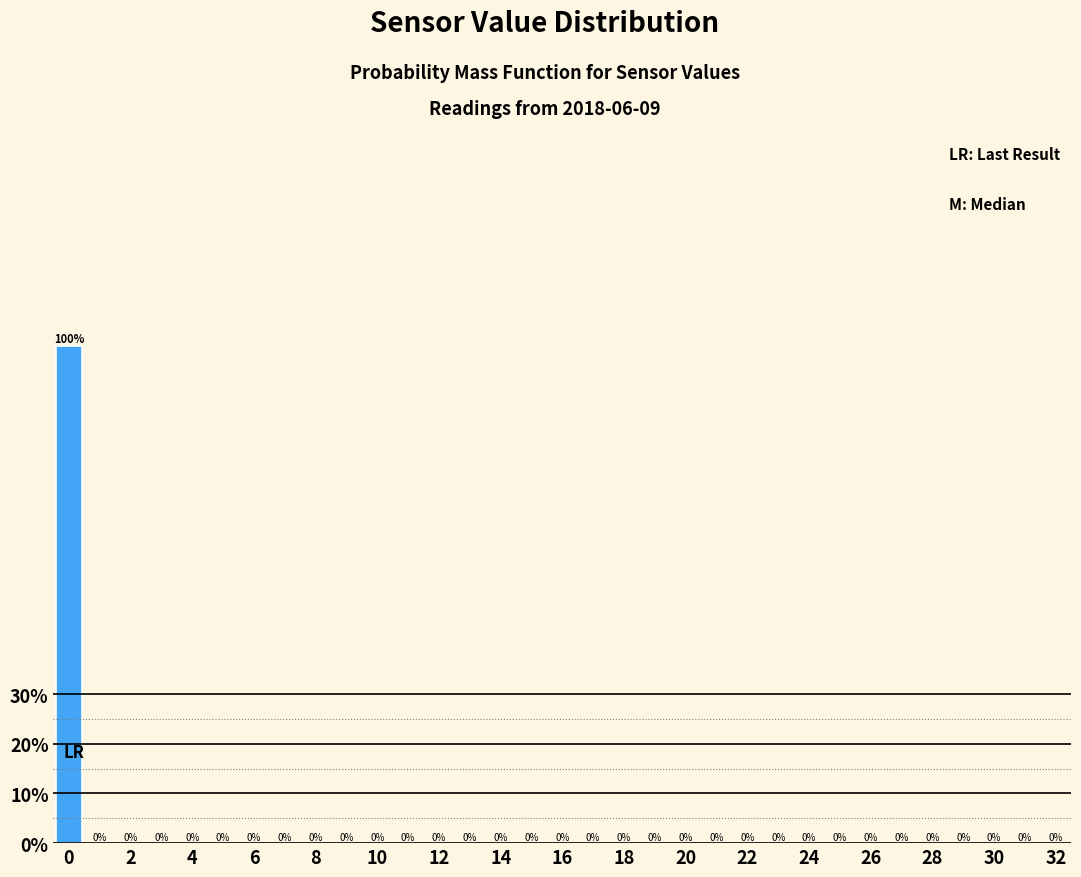

Reading left to right, transcribe this chart: for each bar, give the range it covers on the x-axis and its height. The bar edges are not printed on the chart, so give them approximately, as read against the axis.

-0.5 to 0.5: 100
0.5 to 1.5: 0
1.5 to 2.5: 0
2.5 to 3.5: 0
3.5 to 4.5: 0
4.5 to 5.5: 0
5.5 to 6.5: 0
6.5 to 7.5: 0
7.5 to 8.5: 0
8.5 to 9.5: 0
9.5 to 10.5: 0
10.5 to 11.5: 0
11.5 to 12.5: 0
12.5 to 13.5: 0
13.5 to 14.5: 0
14.5 to 15.5: 0
15.5 to 16.5: 0
16.5 to 17.5: 0
17.5 to 18.5: 0
18.5 to 19.5: 0
19.5 to 20.5: 0
20.5 to 21.5: 0
21.5 to 22.5: 0
22.5 to 23.5: 0
23.5 to 24.5: 0
24.5 to 25.5: 0
25.5 to 26.5: 0
26.5 to 27.5: 0
27.5 to 28.5: 0
28.5 to 29.5: 0
29.5 to 30.5: 0
30.5 to 31.5: 0
31.5 to 32.5: 0